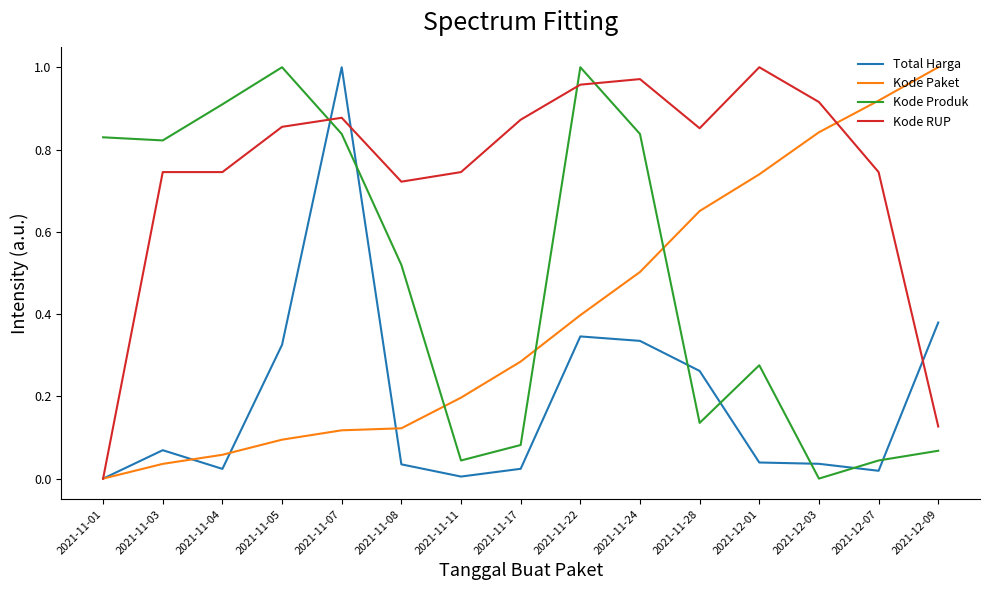

Rank the series by their average value, from highest to lowest.

Kode RUP, Kode Produk, Kode Paket, Total Harga